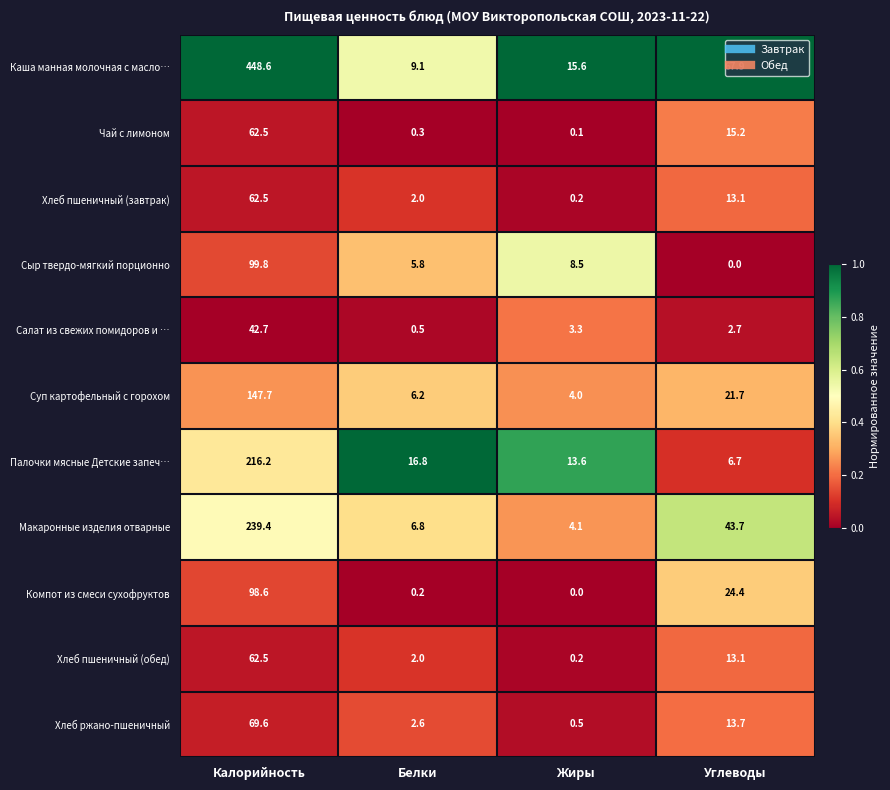

What is the total value across all series at Белки?

52.3